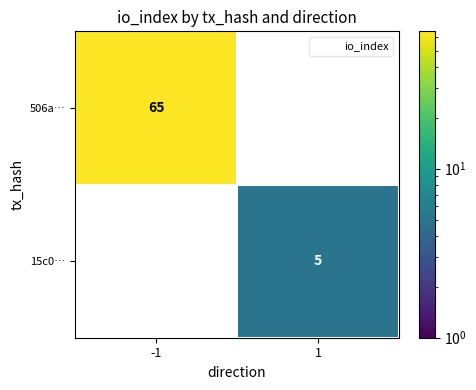

Which label corresponds to the largest value in the chart?

-1